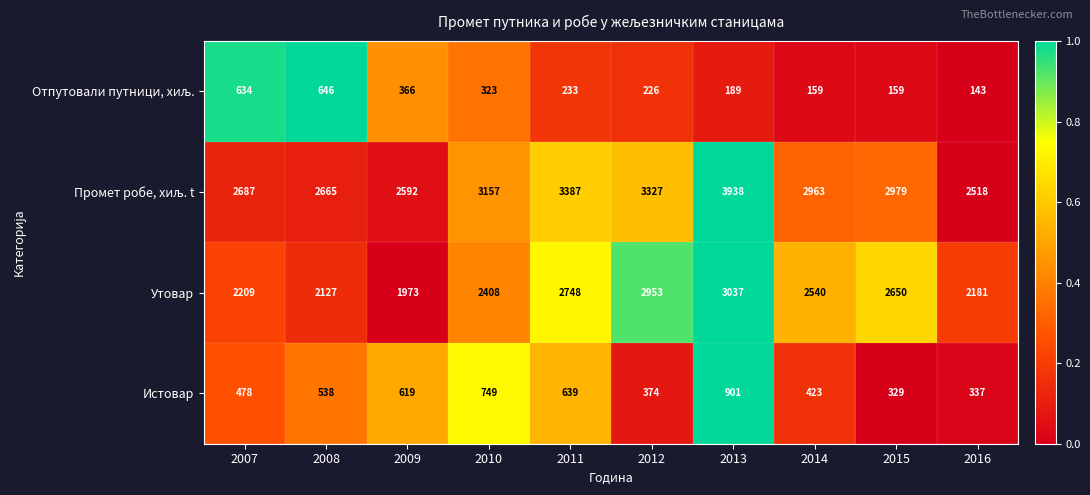

The value of Утовар at 2015 is 2650. True or false?

True